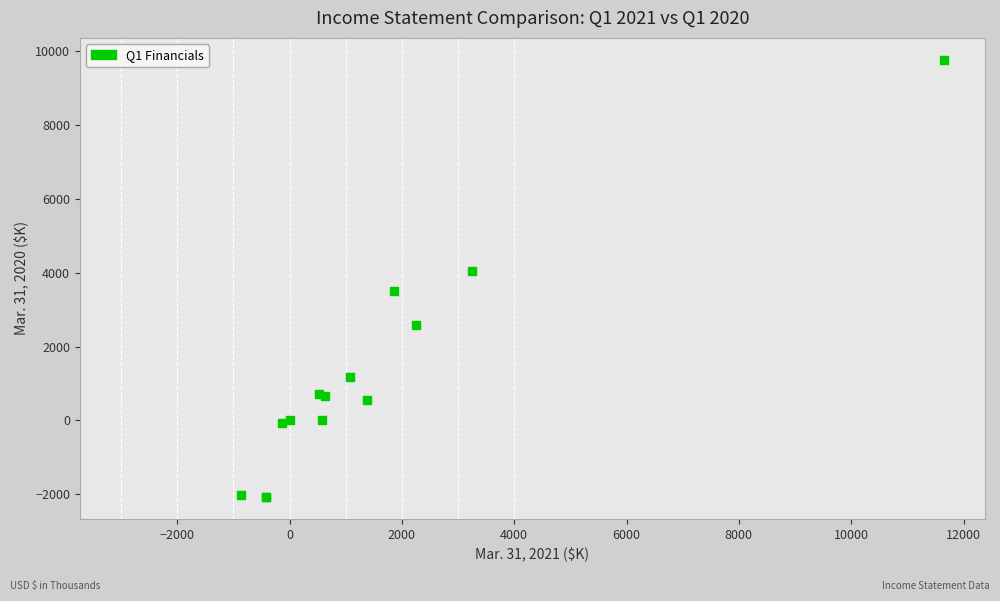

What Y value in the scatter plot is closest to 3843?

4050.0